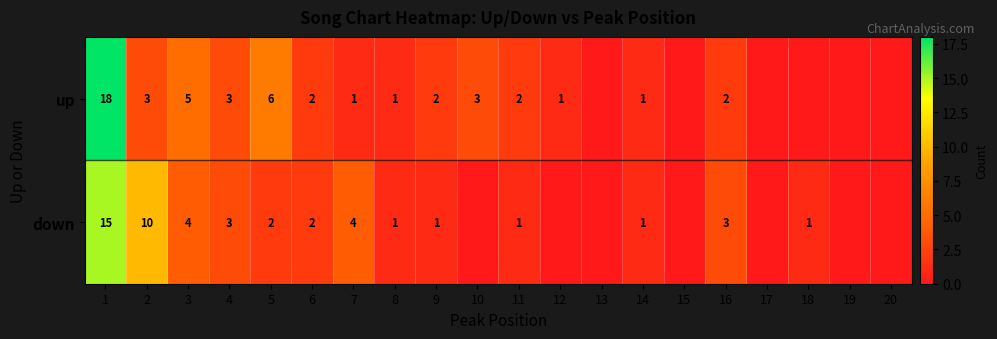

What is the sum of the up values at 8 and 4?

4